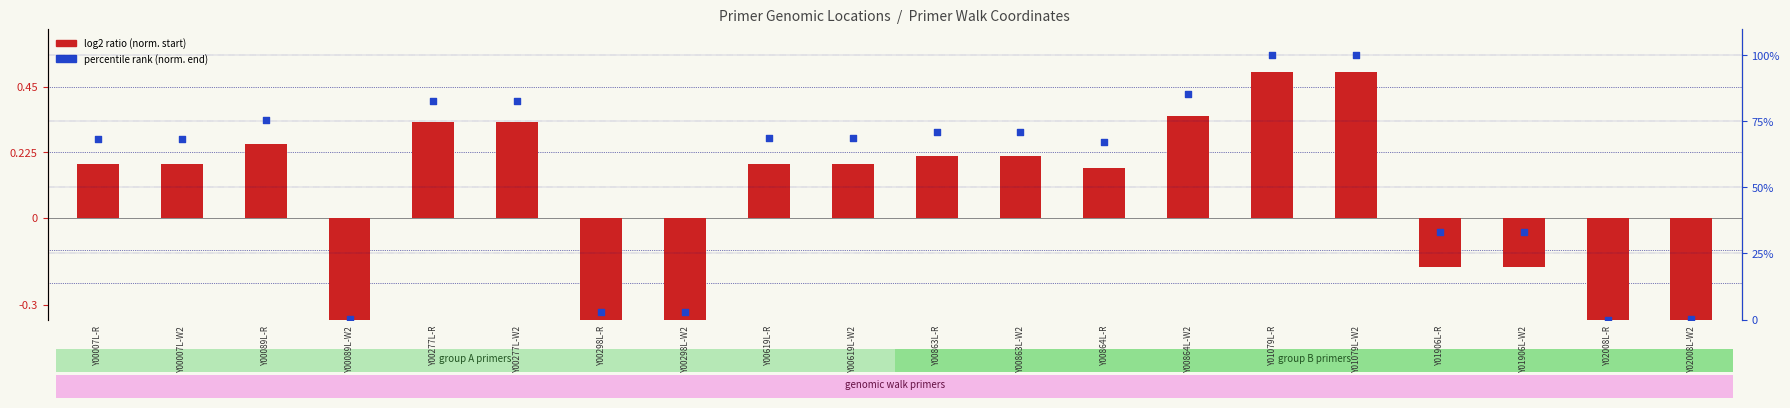

Which series reaches the maximum Y coordinate?

percentile rank (norm. end)